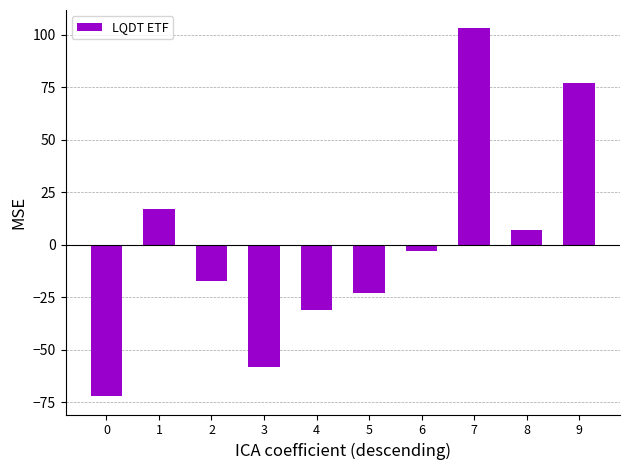

Read the value at 0.

-72